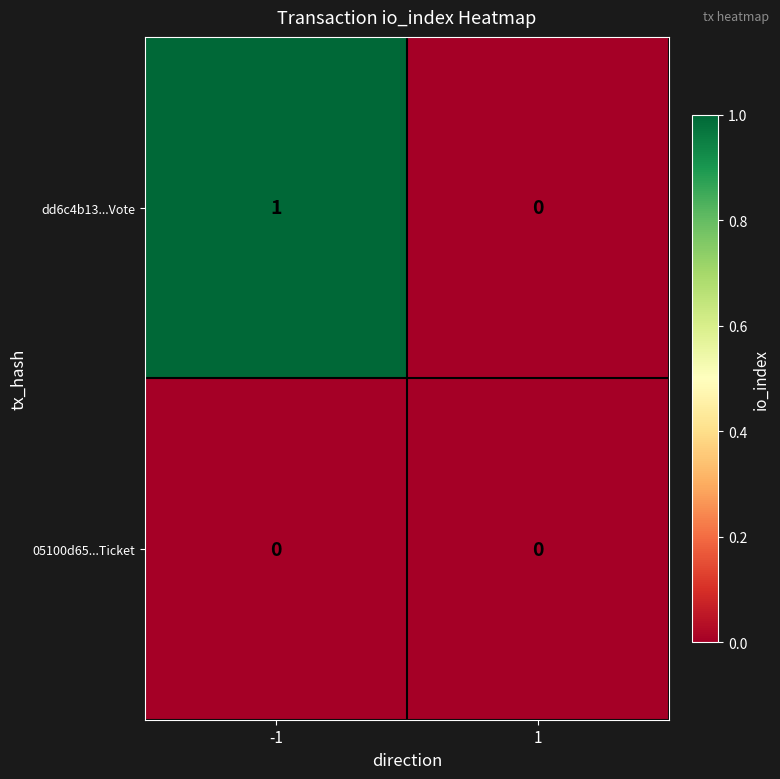

What is the maximum value shown in the chart?

1